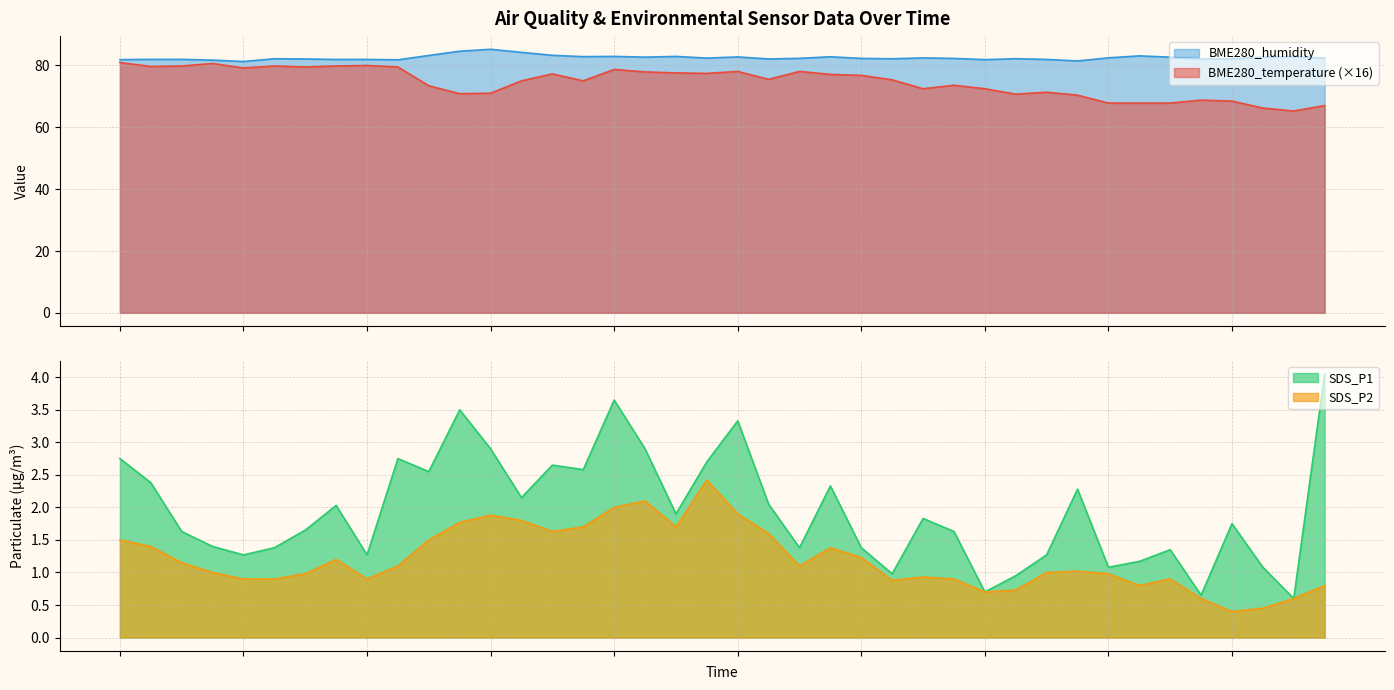

At how many categories does at least one series exceed 36?

40